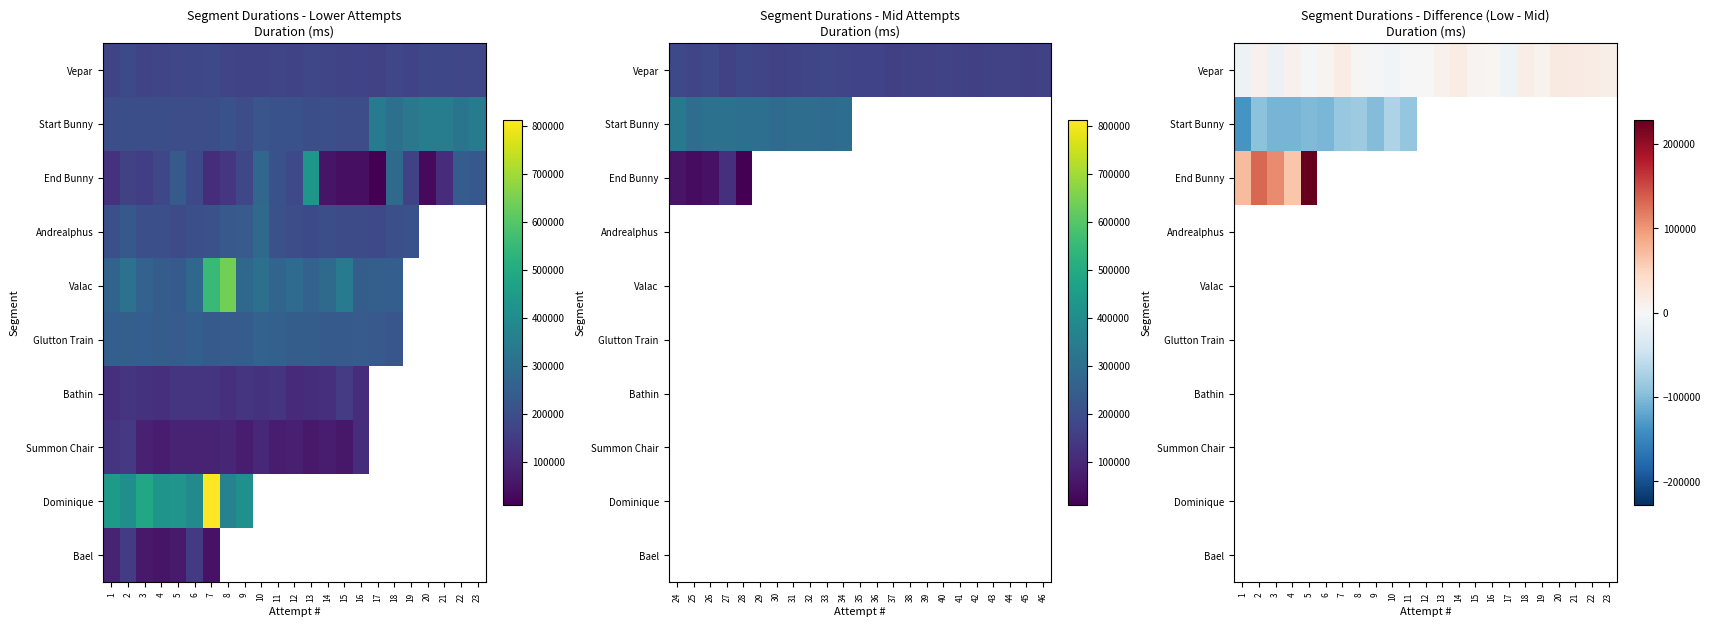

What is the sum of the Start Bunny values at 2 and 6?

-198257.0